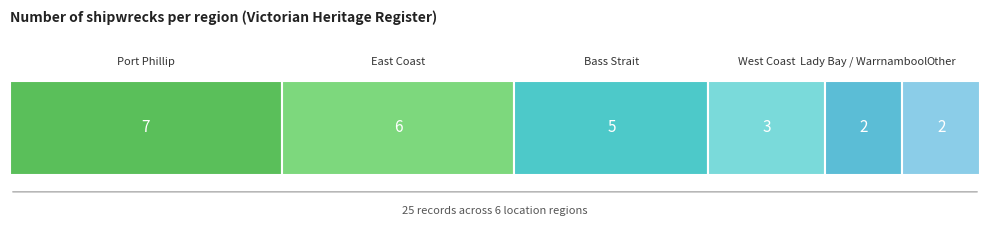

How many values are below 5?

3